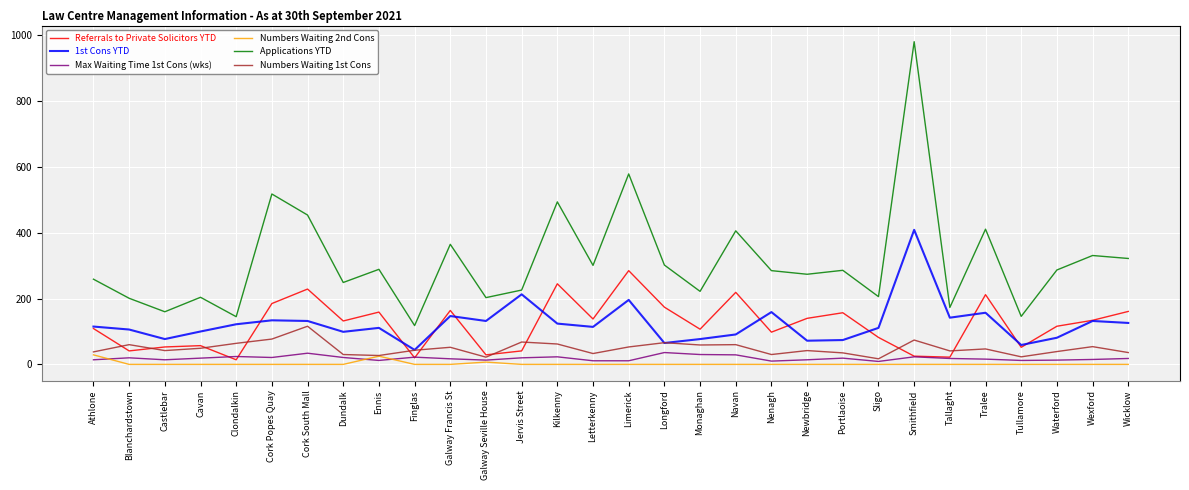

How many categories are shown in the chart?

30